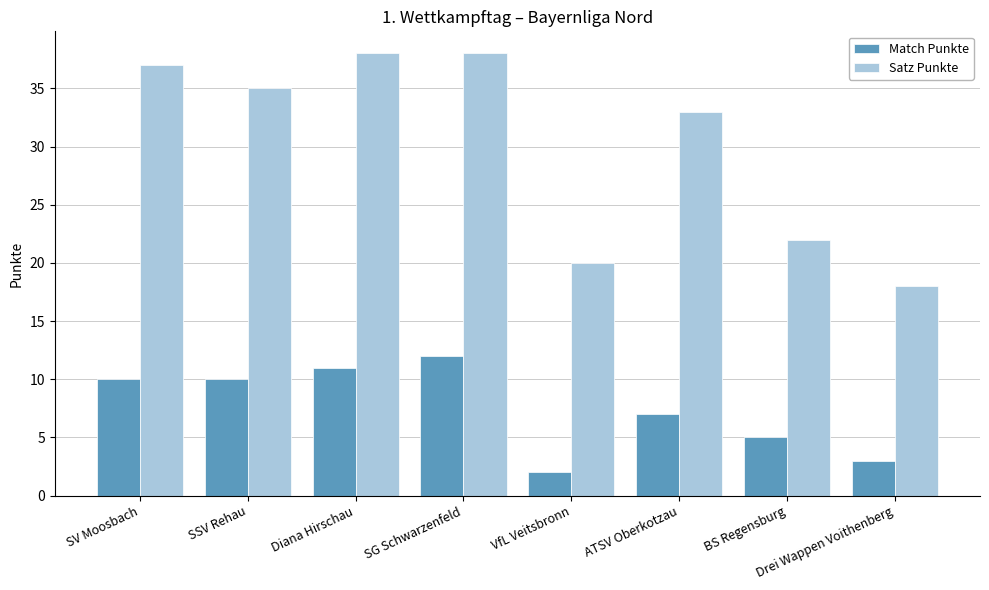

Where is Satz Punkte nearest to the value 28?

ATSV Oberkotzau